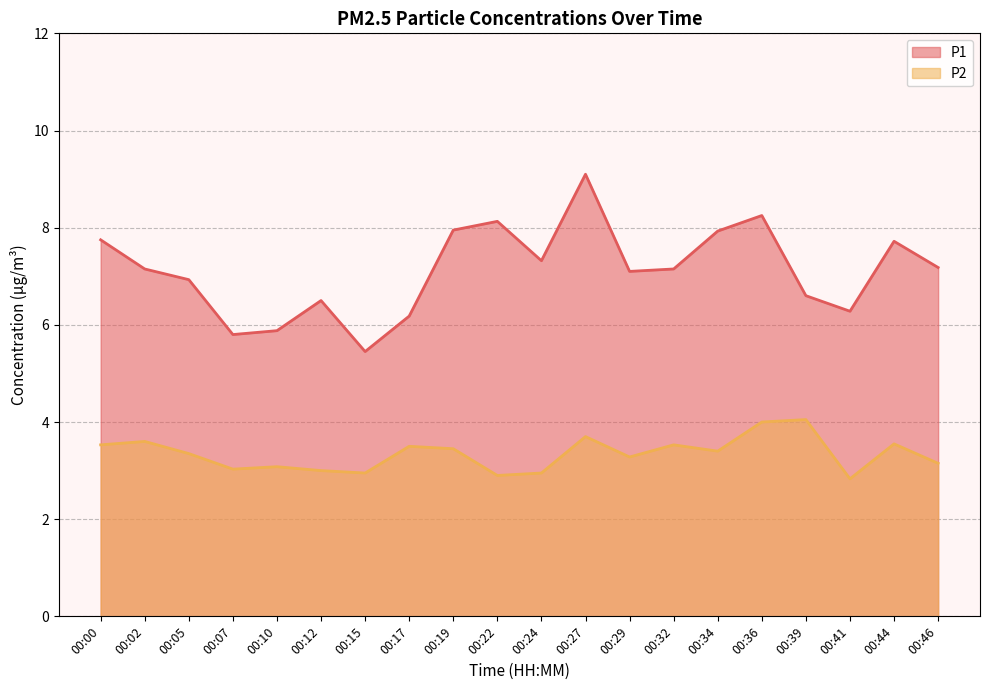

Reading left to right, transcribe all the data shown in this chart.

P1: 7.8	7.2	6.9	5.8	5.9	6.5	5.5	6.2	8.0	8.1	7.3	9.1	7.1	7.2	7.9	8.2	6.6	6.3	7.7	7.2
P2: 3.5	3.6	3.4	3.0	3.1	3.0	3.0	3.5	3.5	2.9	3.0	3.7	3.3	3.5	3.4	4.0	4.0	2.8	3.5	3.1